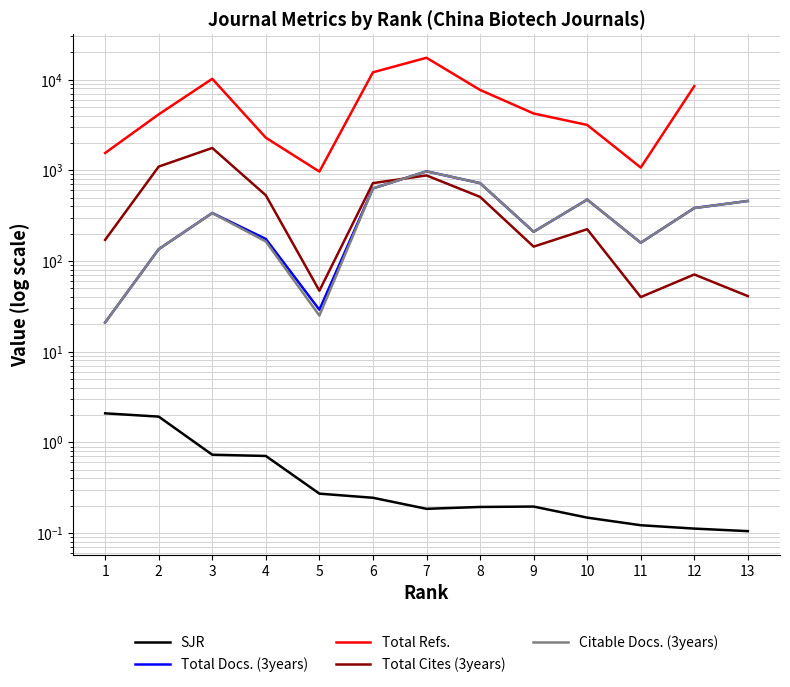

The Total Docs. (3years) series shows 159.0 at 11. True or false?

True